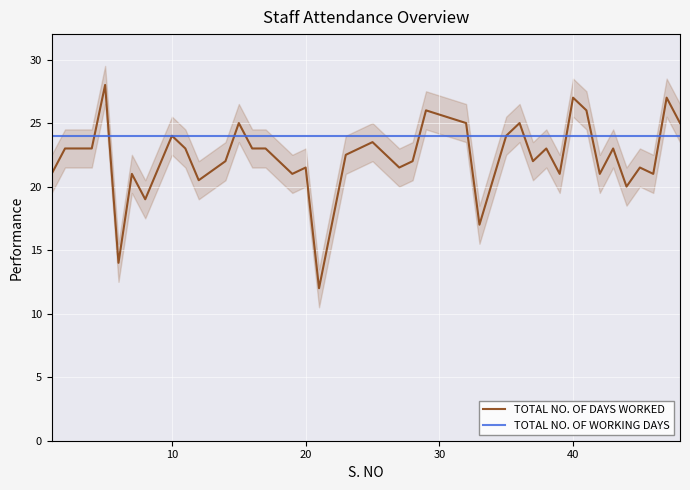

Which series has the largest total across all categories?

TOTAL NO. OF WORKING DAYS